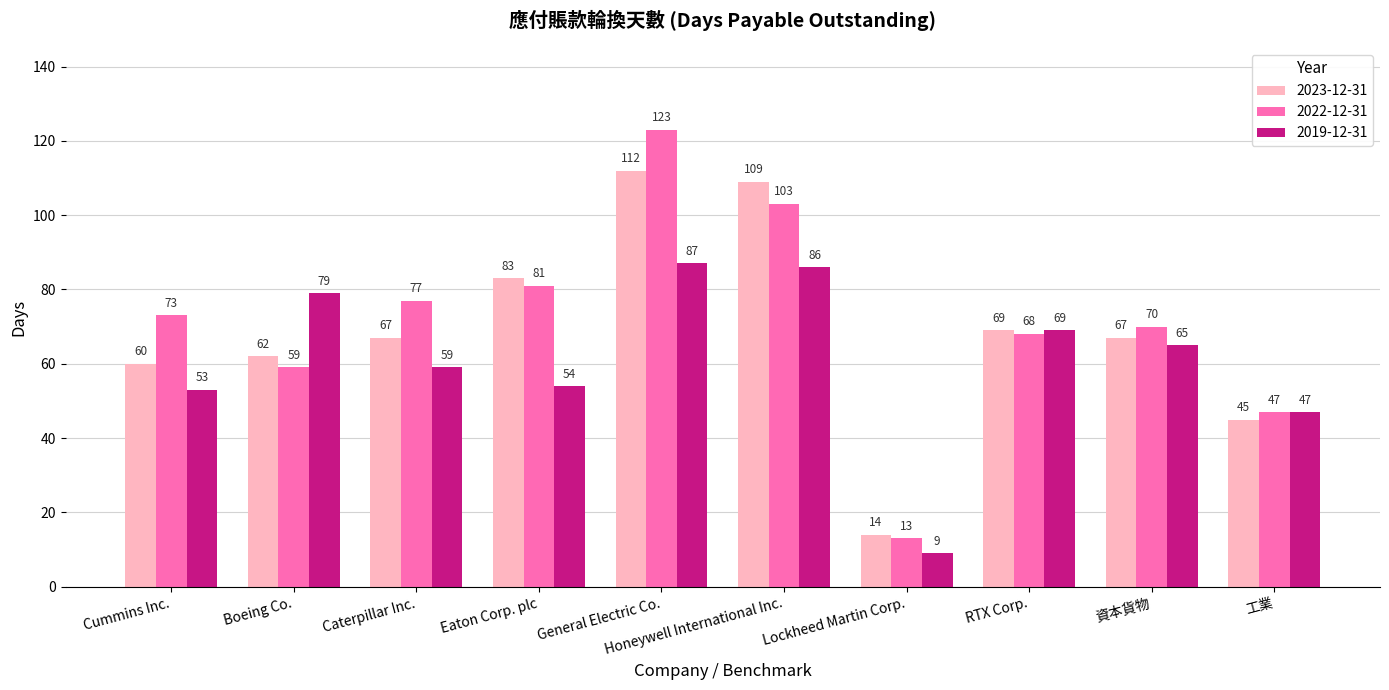

At how many categories does at least one series exceed 58?

8